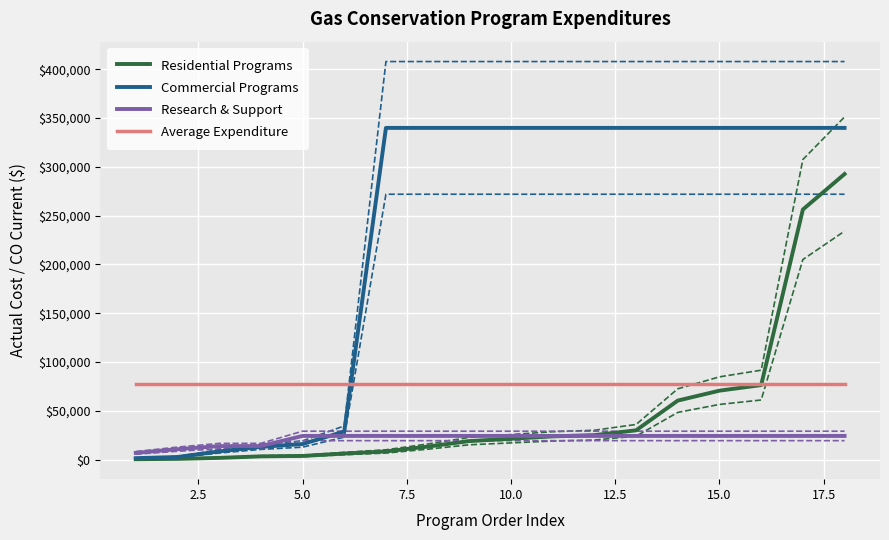

True or false: Residential Programs and Research & Support cross at least once.

True